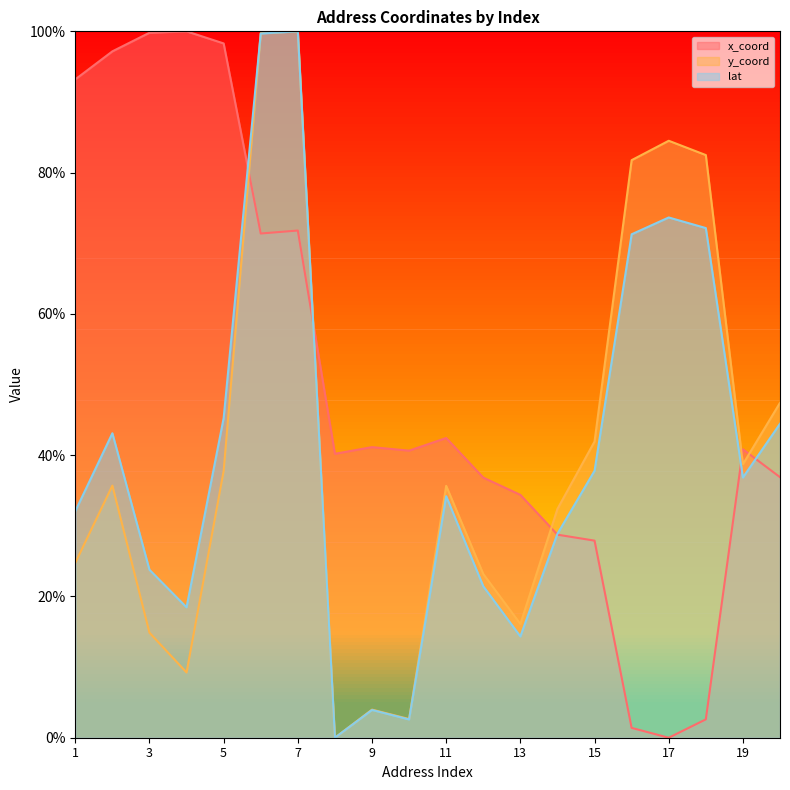

Where do y_coord and lat first cross each other?

5 and 6